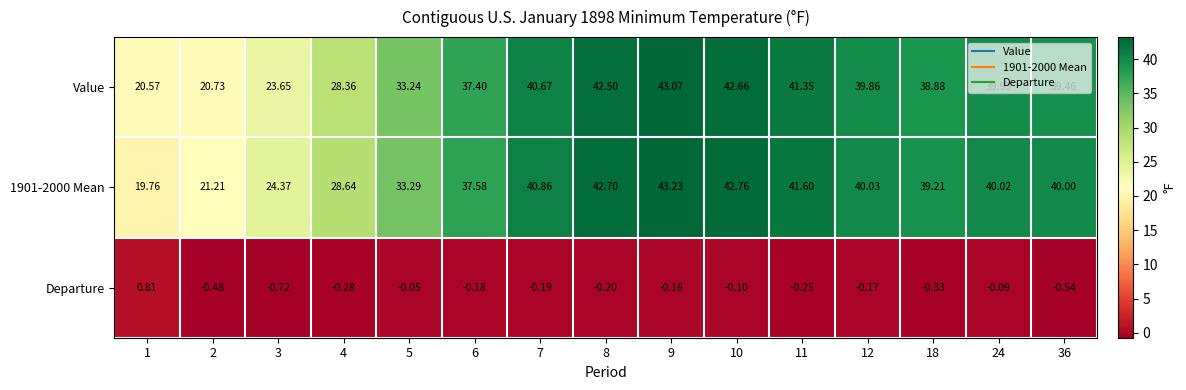

Is the value of Value at 9 greater than the value of 1901-2000 Mean at 4?

Yes